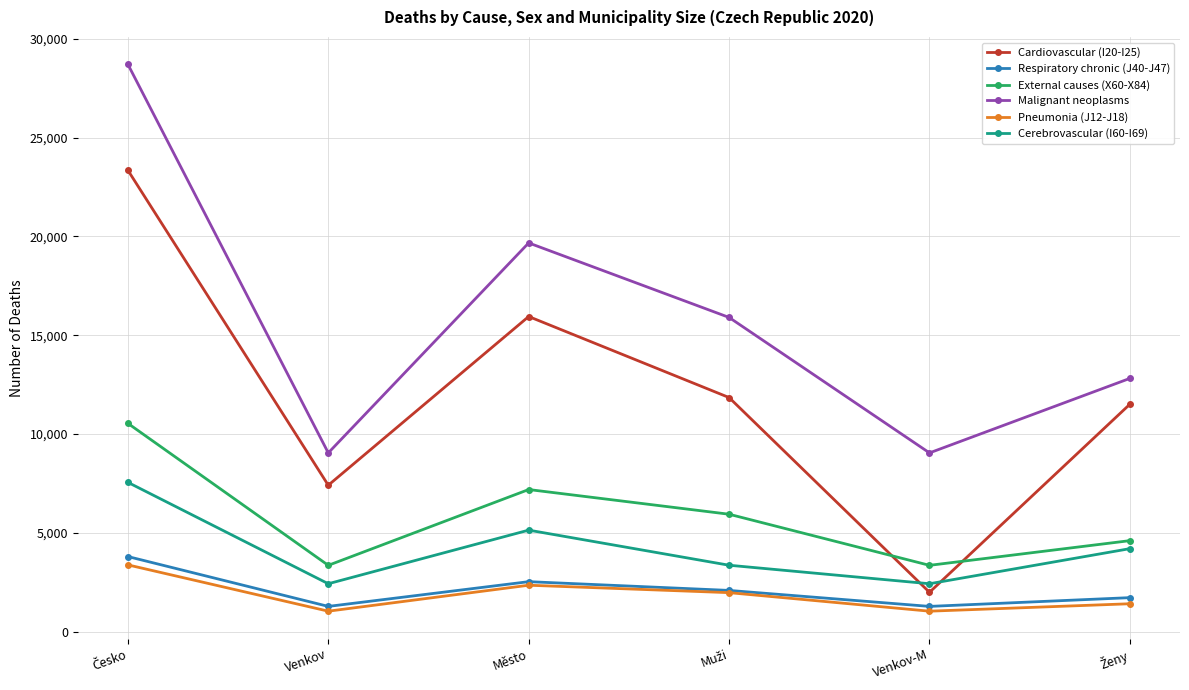

What are all the series names shown in the legend?

Cardiovascular (I20-I25), Respiratory chronic (J40-J47), External causes (X60-X84), Malignant neoplasms, Pneumonia (J12-J18), Cerebrovascular (I60-I69)